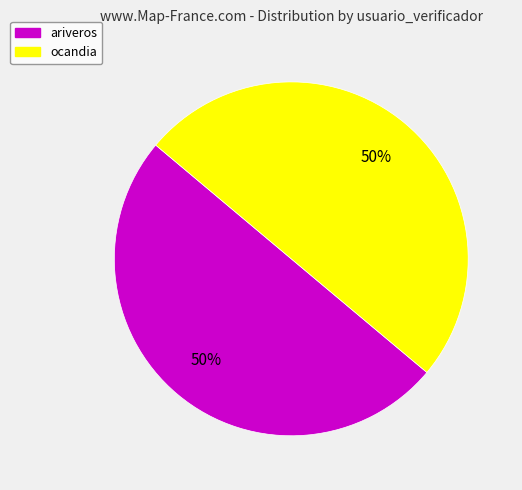

True or false: ocandia accounts for 50% of the total.

True